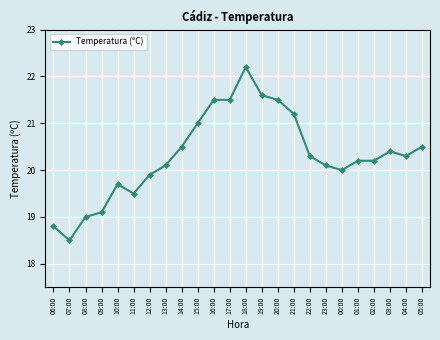

Does the chart display data point markers on the line(s)?

Yes